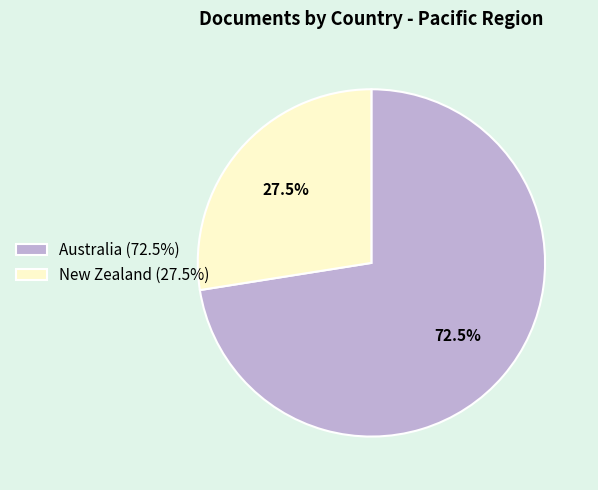

What percentage do New Zealand and Australia together represent?

100.0%